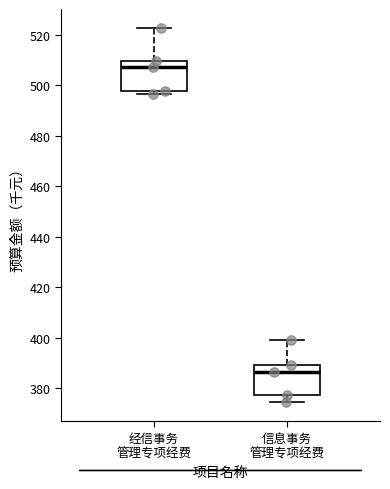

Reading left to right, read every box against the y-axis: the position of its median line, the range the box covers, and the ends of its whiskers. The values are not printed on the chart, so give them approximately, as read against the axis.

经信事务 管理专项经费: median 508, box 498 to 510, whiskers 496 to 522
信息事务 管理专项经费: median 386, box 378 to 390, whiskers 374 to 398